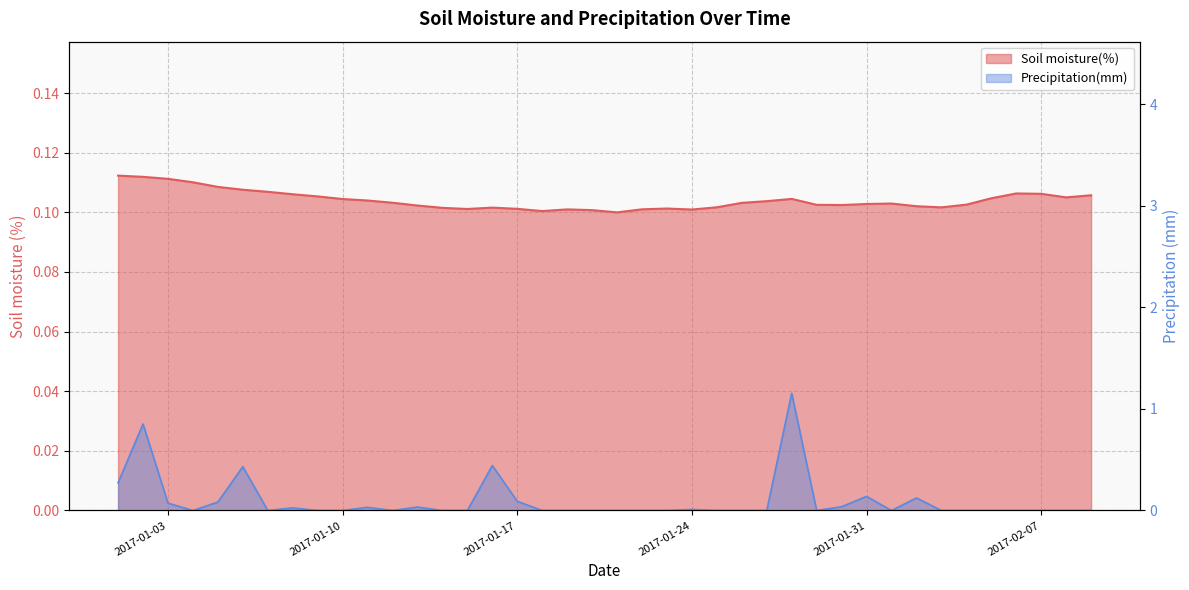

What is the label of the 28th point from the left?

2017-01-28